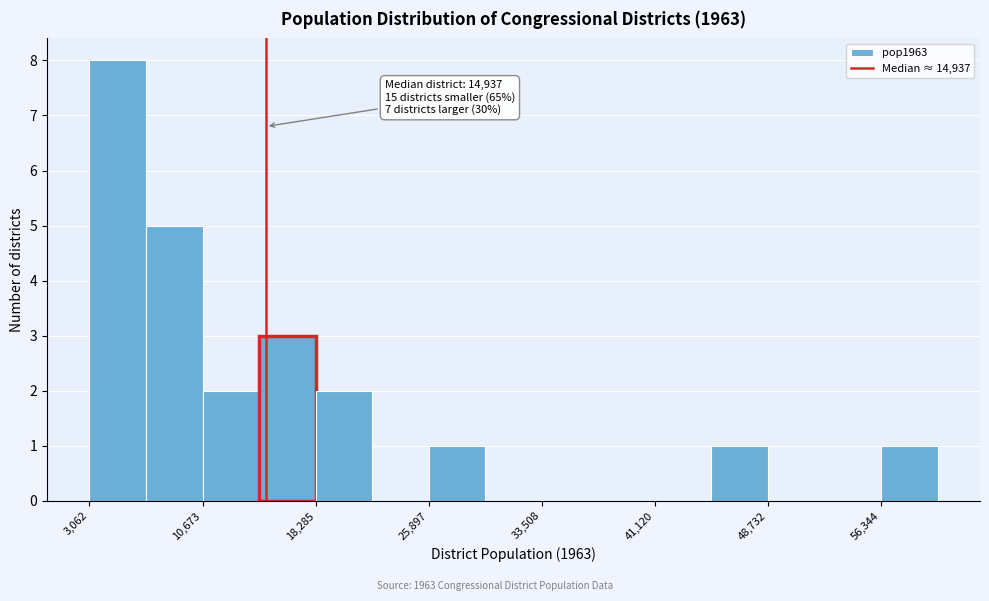

Read against the x-axis, roughly where is the centre of the tallest bar?

5000